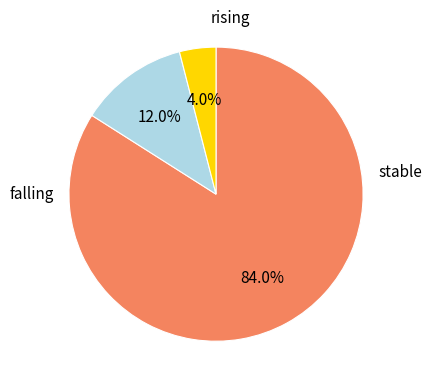

Is there any slice that represents more than half of the pie?

Yes